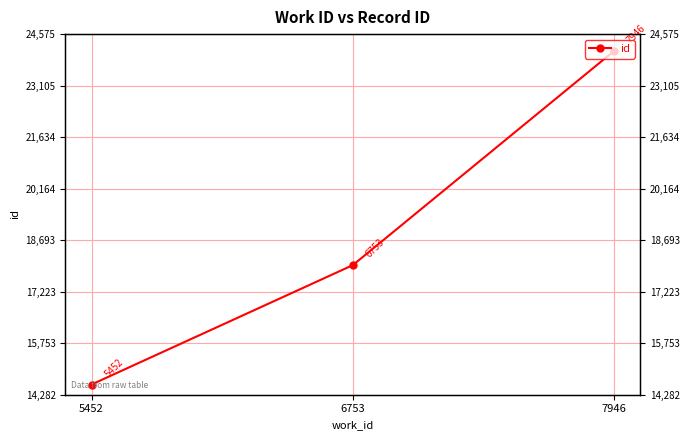

What is the difference between the maximum and minimum values?

9520